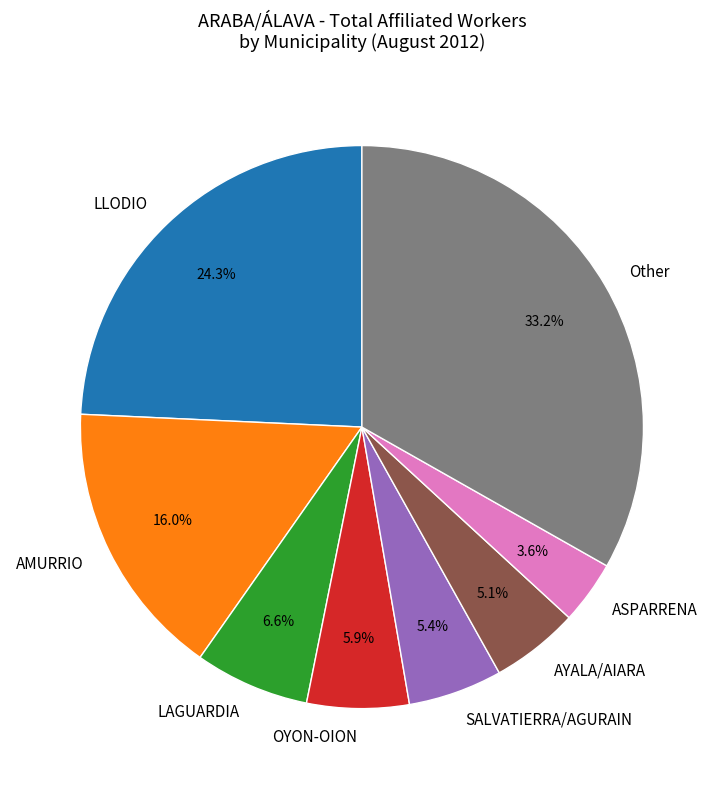

Between ASPARRENA and OYON-OION, which is larger?

OYON-OION